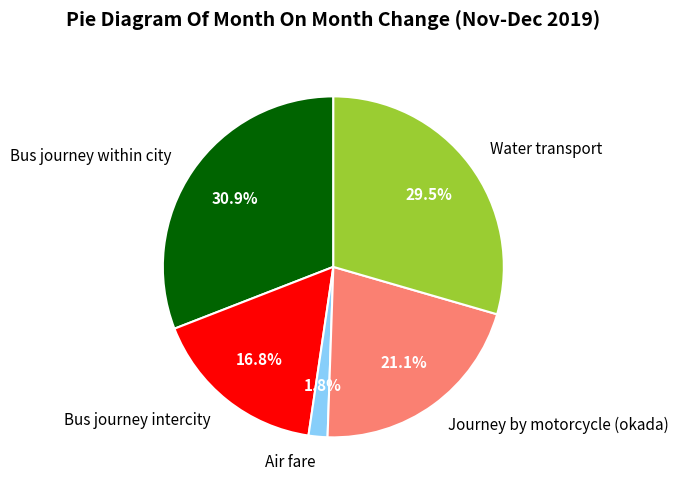

Is the sum of Water transport and Air fare greater than half?

No